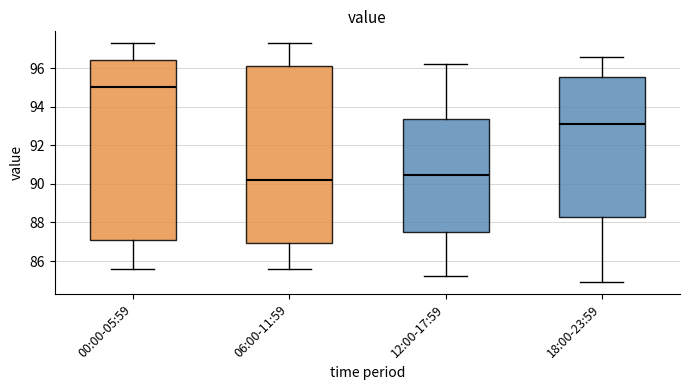

Which box has the lowest median line?

06:00-11:59